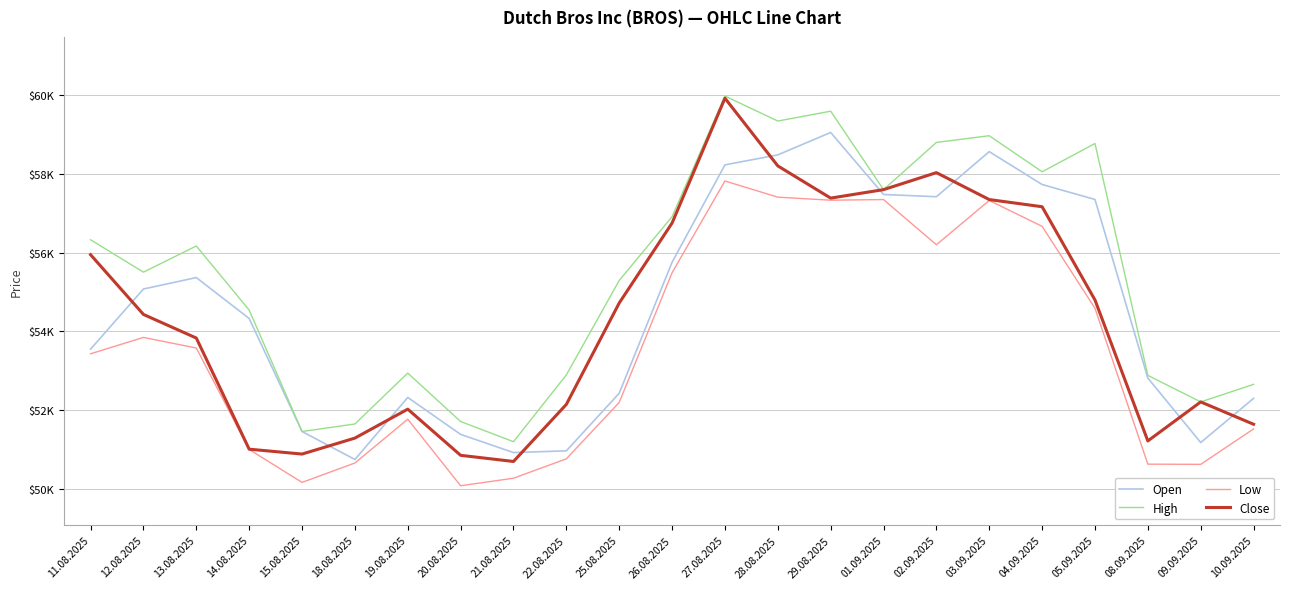

Which series changed the most between 29.08.2025 and 01.09.2025?

High